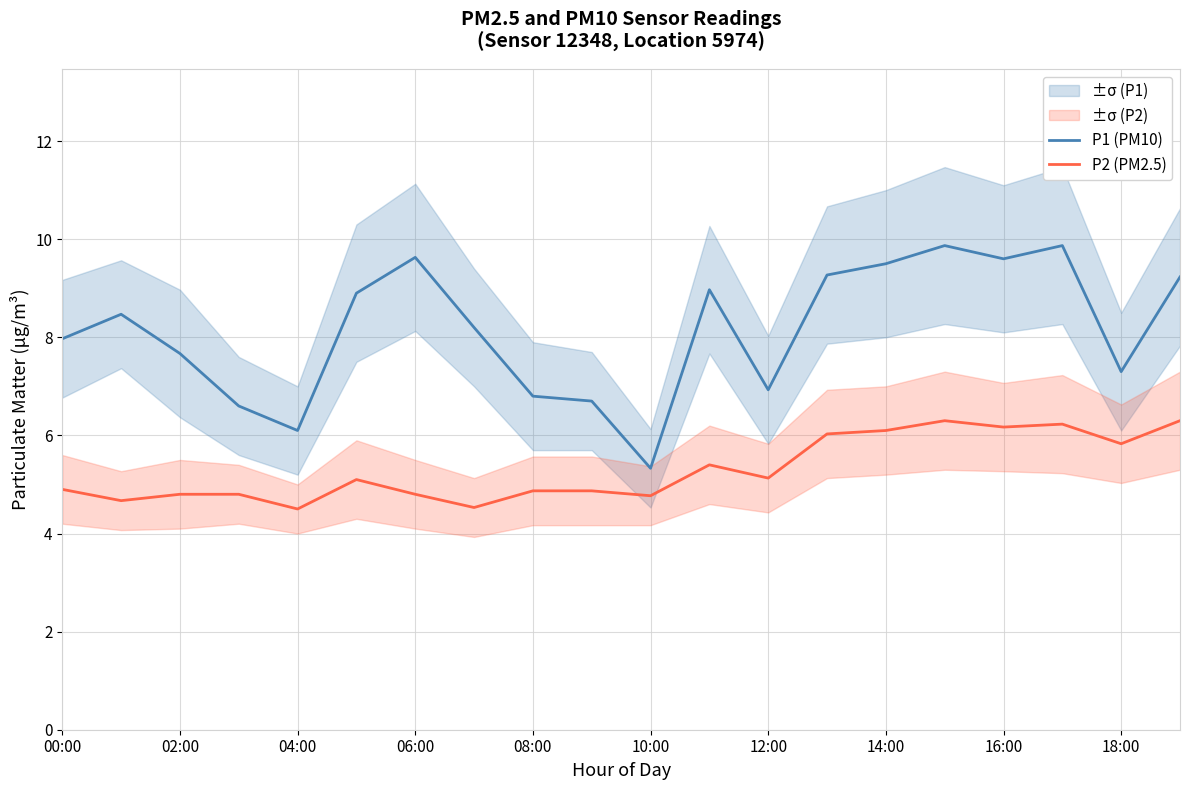

At which label does P1 (PM10) reach its minimum?

10:00